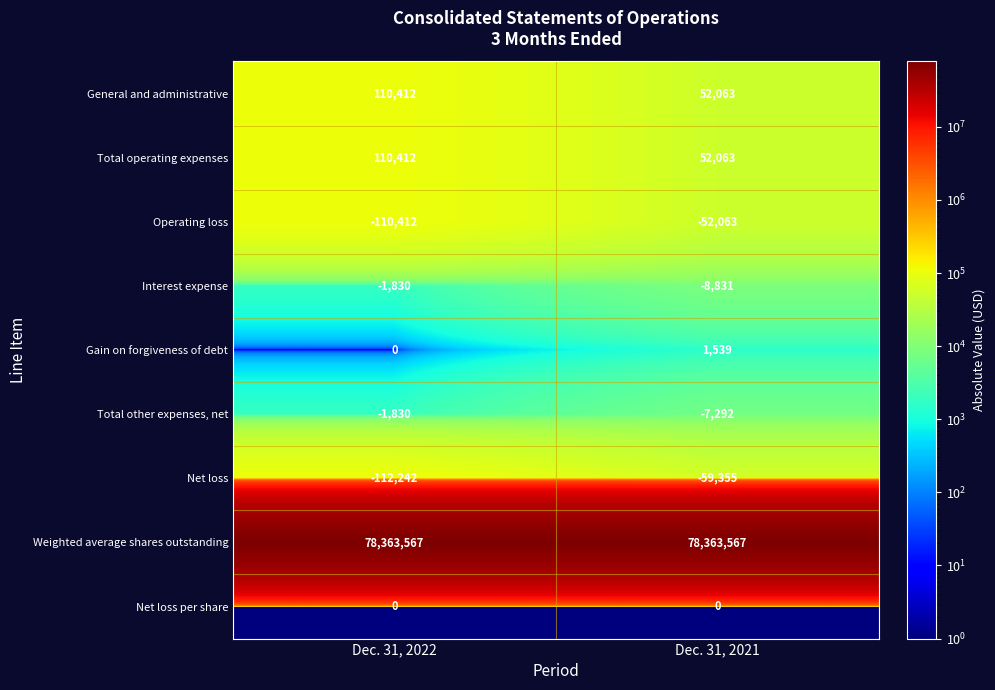

What is the total value across all series at Dec. 31, 2021?

78341691